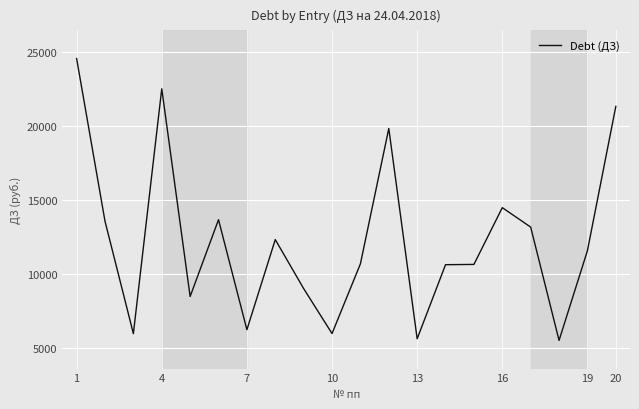

What is the greatest value displayed?

24552.0